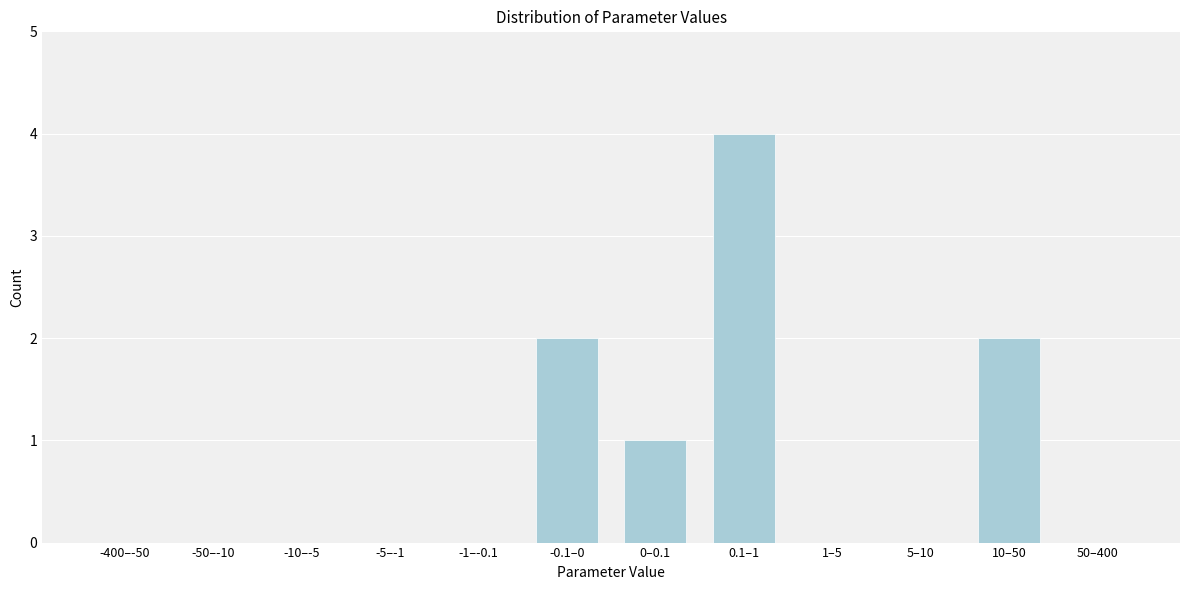

Reading left to right, transcribe all the data shown in this chart.

-400–-50=0	-50–-10=0	-10–-5=0	-5–-1=0	-1–-0.1=0	-0.1–0=2	0–0.1=1	0.1–1=4	1–5=0	5–10=0	10–50=2	50–400=0